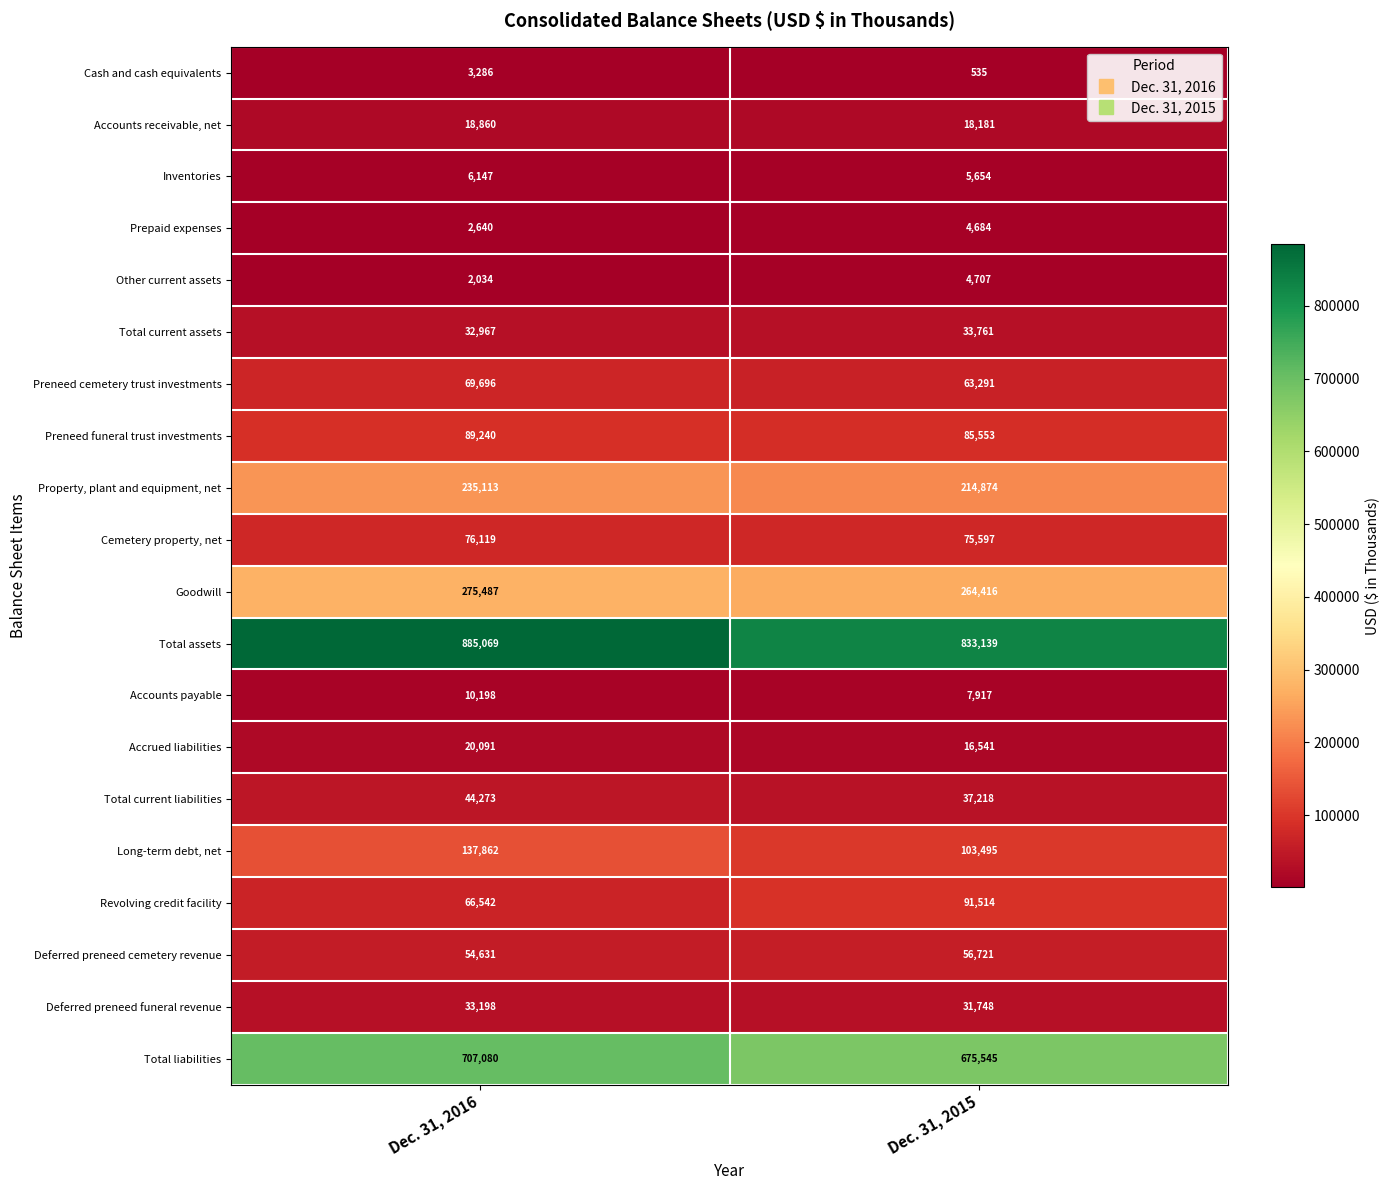

At which label is Prepaid expenses closest to 3662?

Dec. 31, 2016